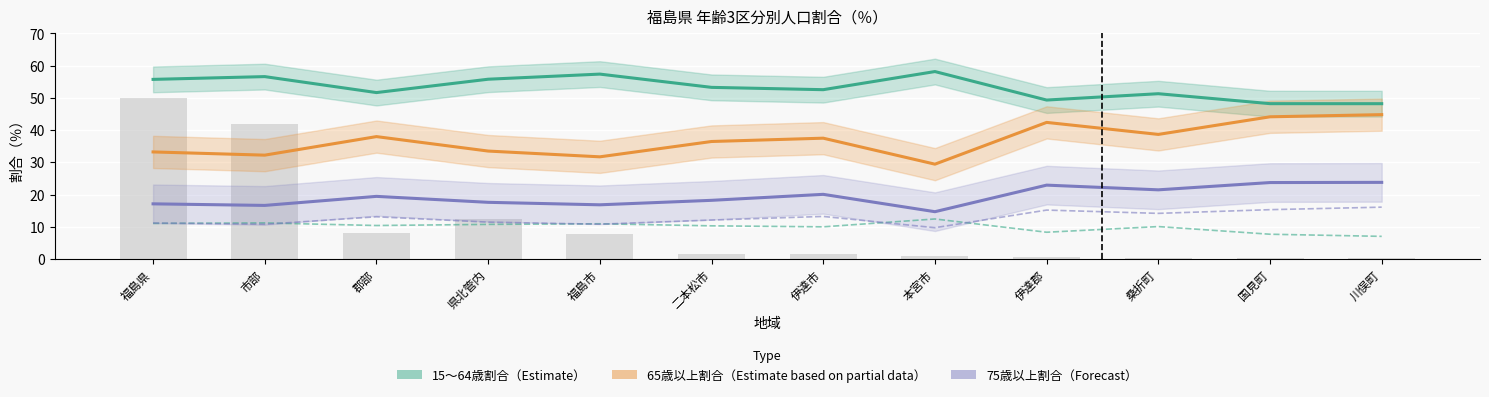

What is the sum of the 0～14歳割合 values at 郡部 and 二本松市?

20.6